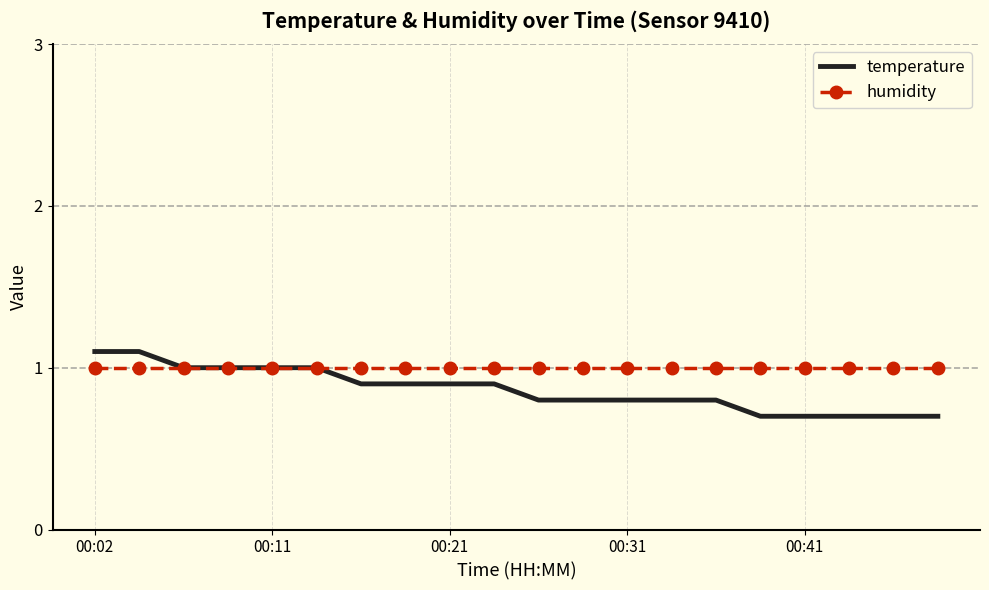

Which series has the largest total across all categories?

humidity